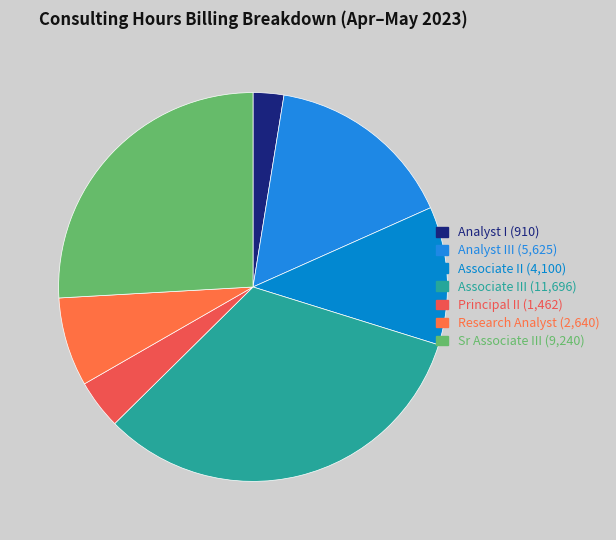

Rank the categories by value from lowest to highest.

Analyst I, Principal II, Research Analyst, Associate II, Analyst III, Sr Associate III, Associate III